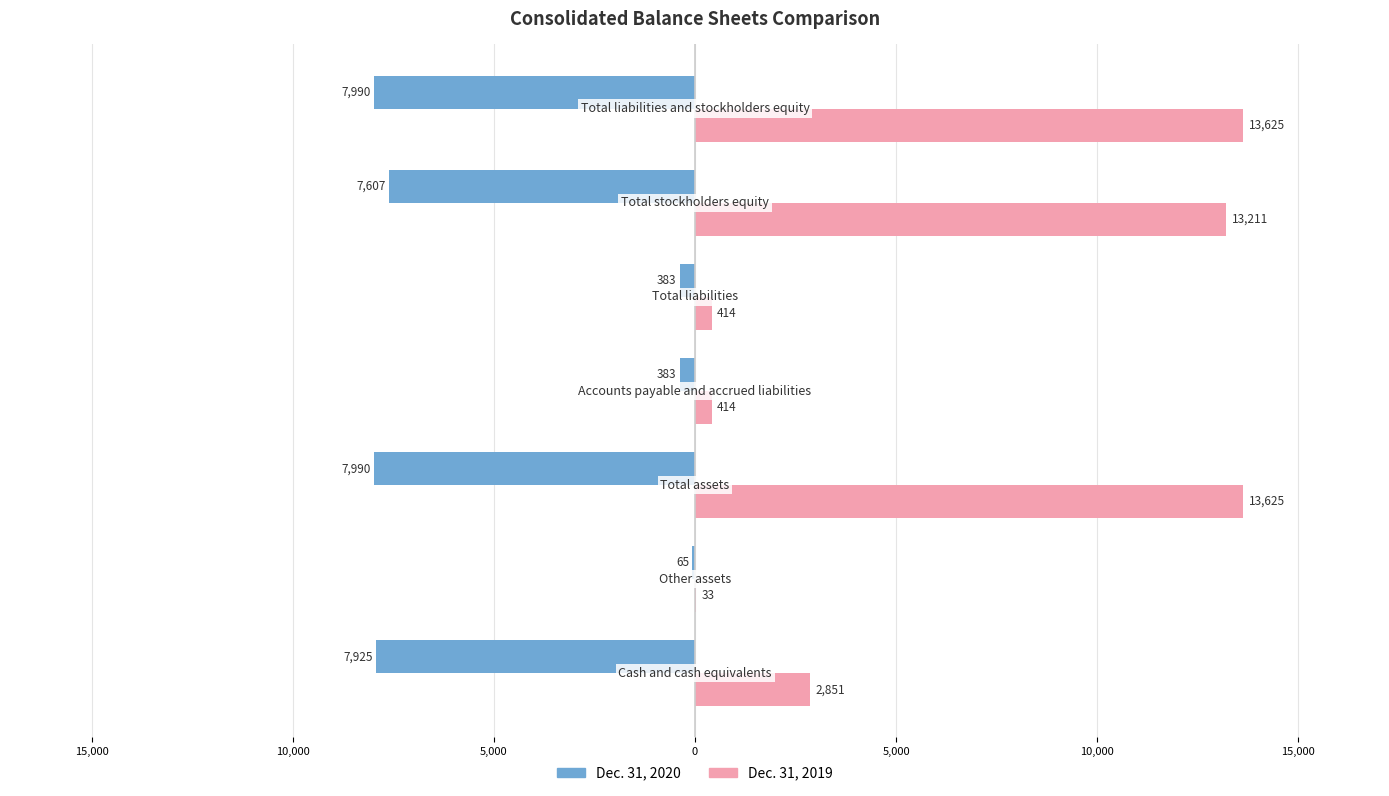

What are all the series names shown in the legend?

Dec. 31, 2020, Dec. 31, 2019